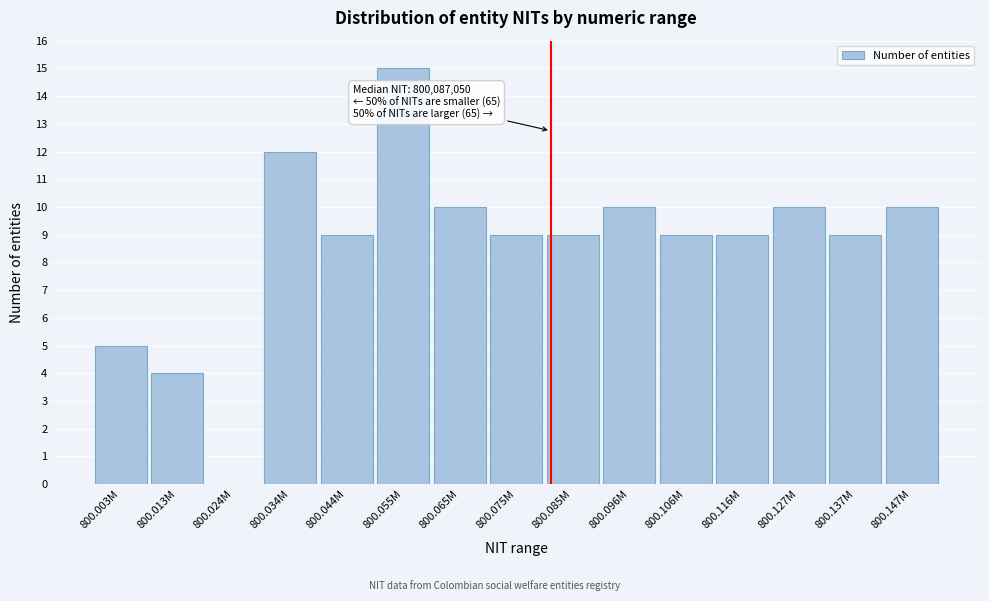

Reading right to left, extract all data points from this chart.

800.147M=10	800.137M=9	800.127M=10	800.116M=9	800.106M=9	800.096M=10	800.085M=9	800.075M=9	800.065M=10	800.055M=15	800.044M=9	800.034M=12	800.024M=0	800.013M=4	800.003M=5